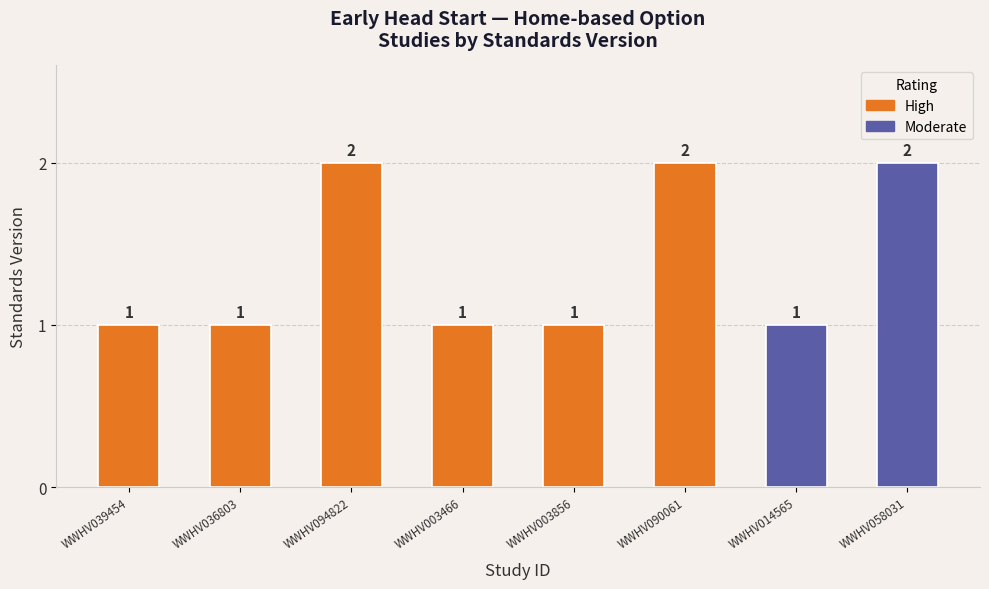

Which has a higher value, WWHV036803 or WWHV039454?

WWHV036803